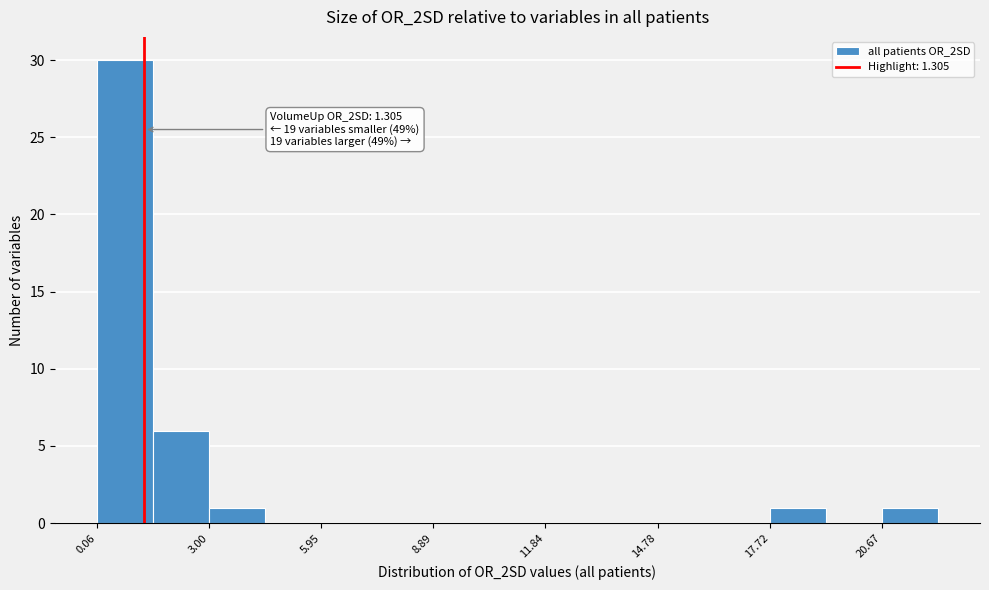

Around what value on the x-axis is the tallest bar? Give the approximate position of its centre, as read against the axis.

1.0